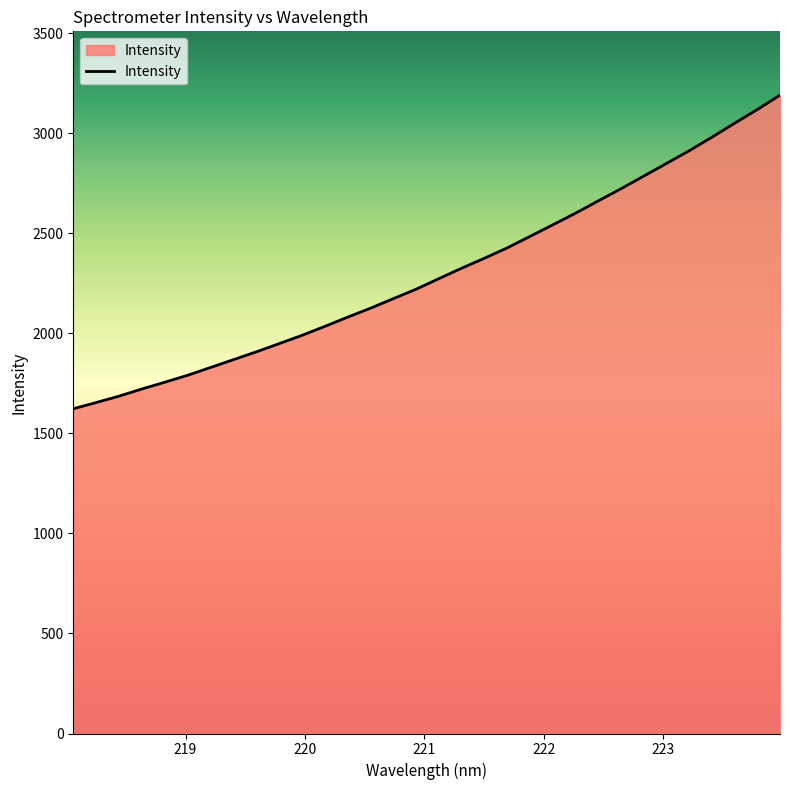

What is the smallest value displayed?

1622.7